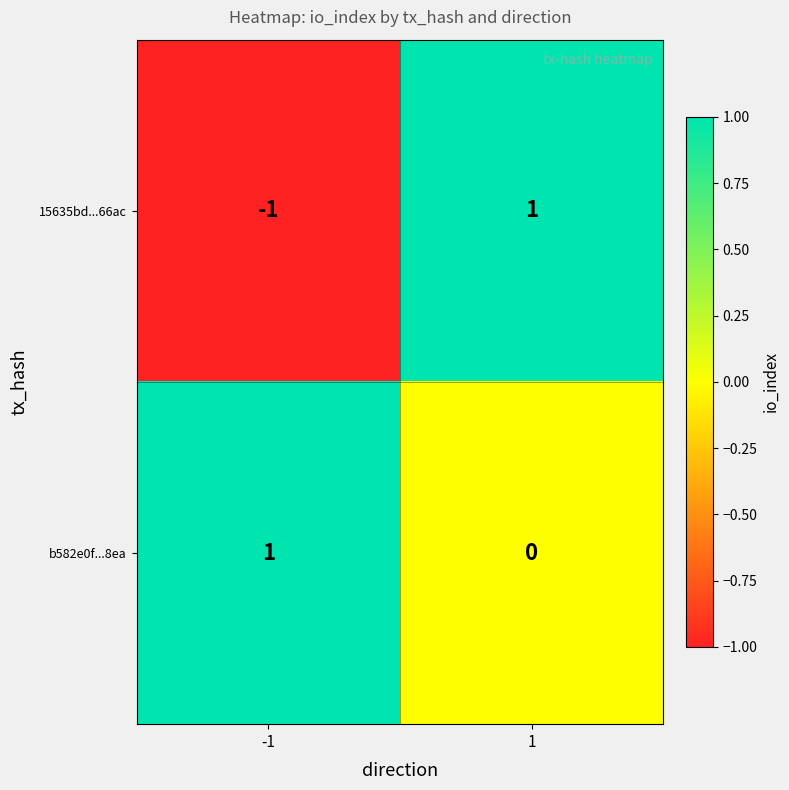

Between -1 and 1, which series saw the biggest shift?

15635bd...66ac